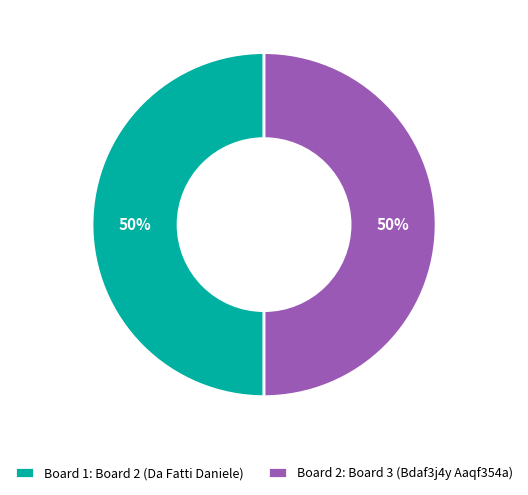

To the nearest percent, what percentage of the pie is Board 2: Board 3 (Bdaf3j4y Aaqf354a)?

50%